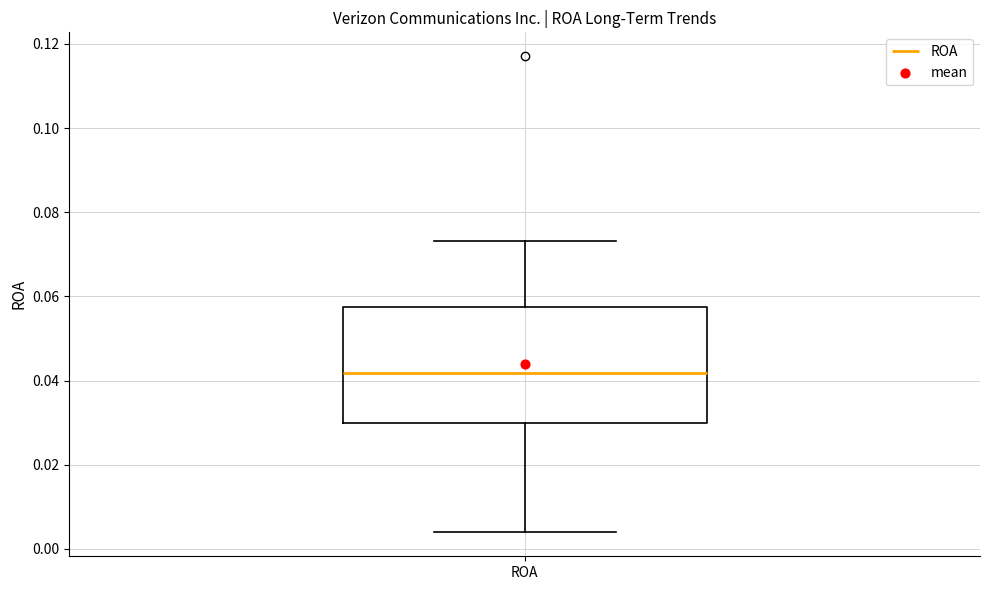

Read this box plot against the y-axis: the position of the median line, the range covered by the box, and the ends of both whiskers. The values are not printed on the chart, so give them approximately, as read against the axis.

median 0.042, box 0.030 to 0.058, whiskers 0.004 to 0.074